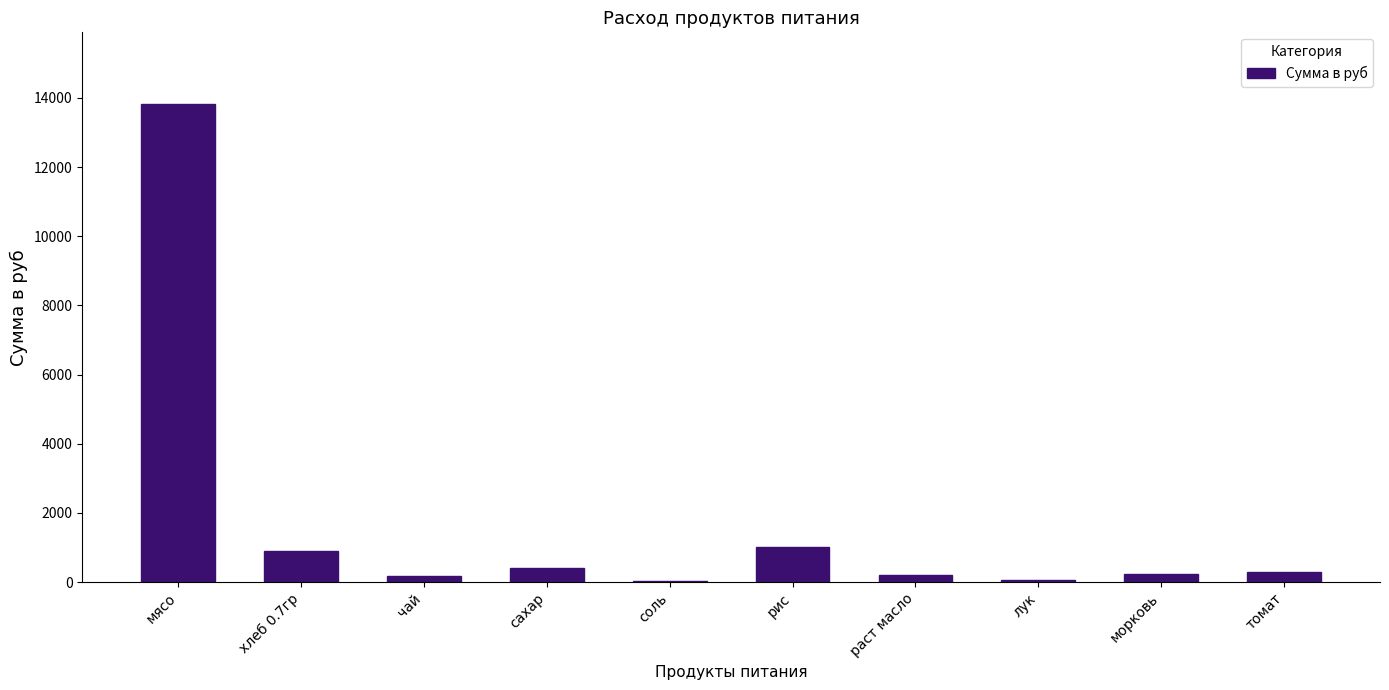

Between рис and морковь, which is larger?

рис